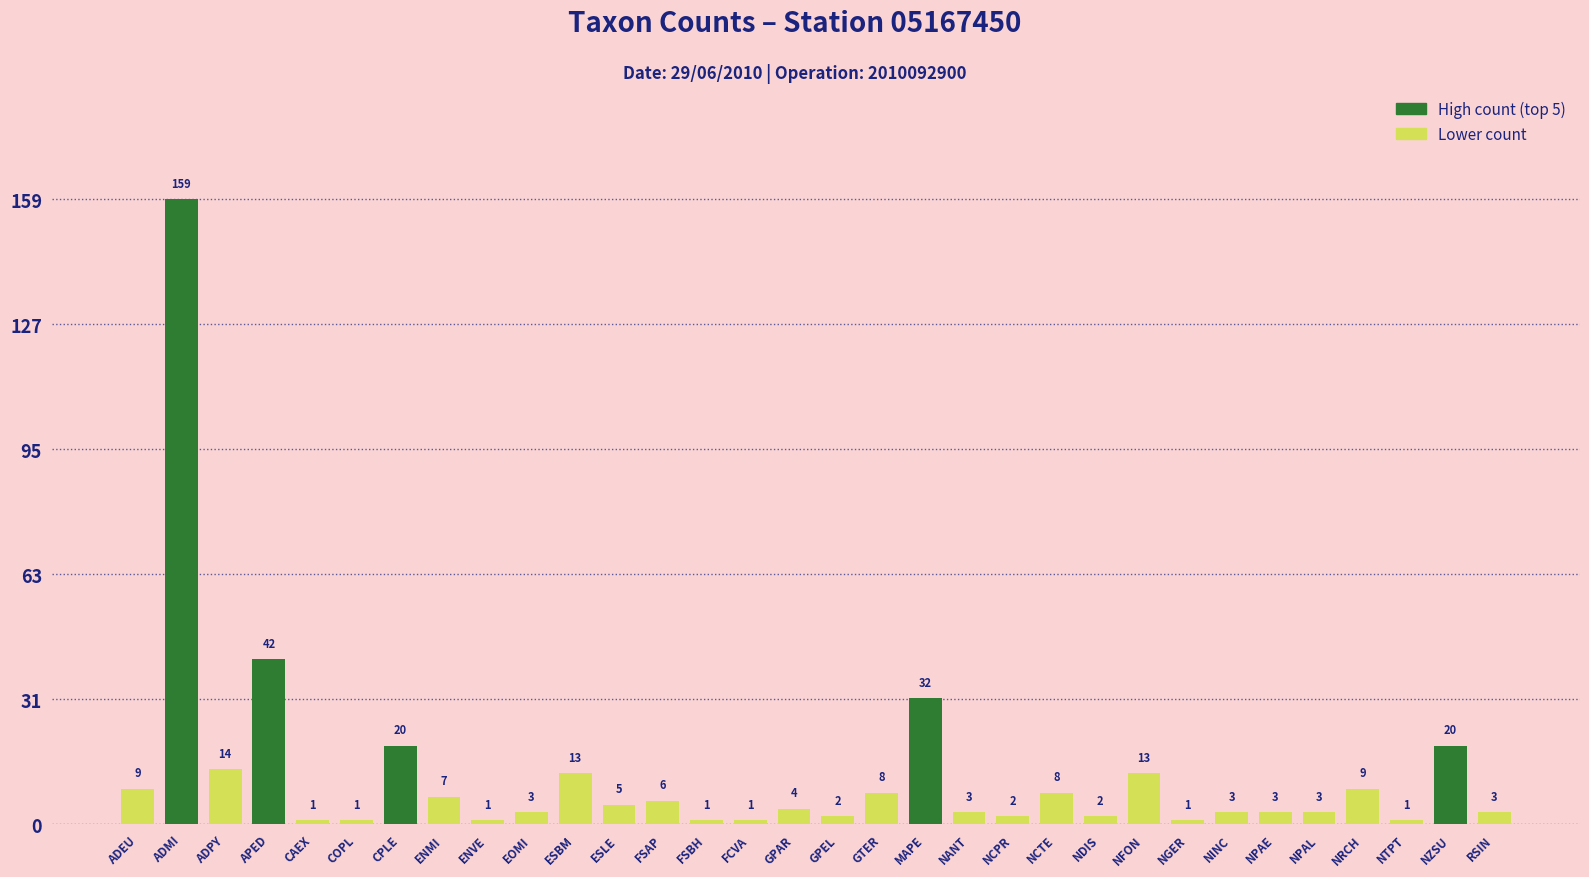

What is the label of the 26th bar from the left?

NINC